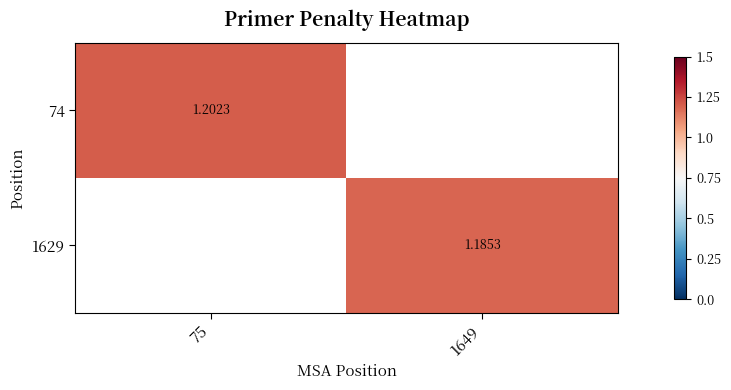

At which category does the chart reach its peak across all series?

75